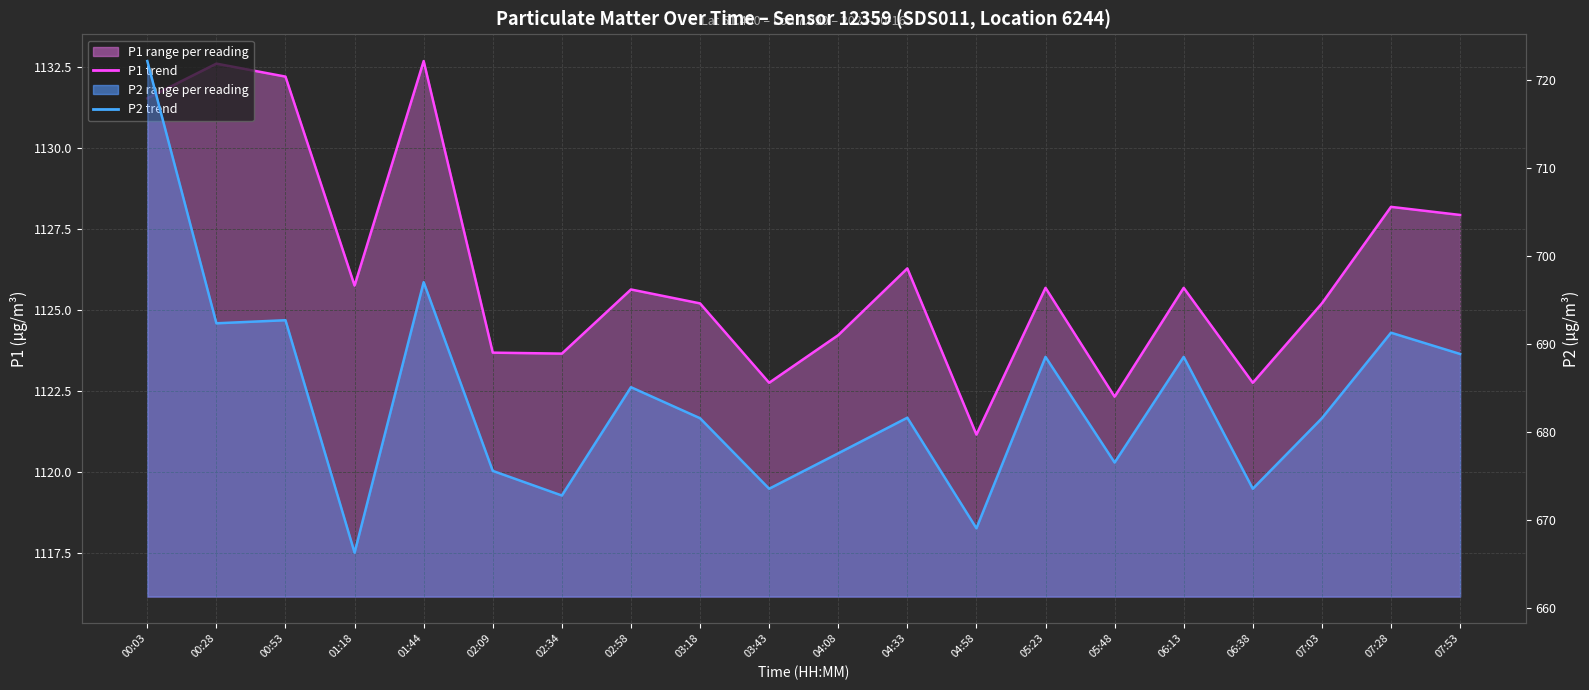

How many lines are shown in the chart?

2